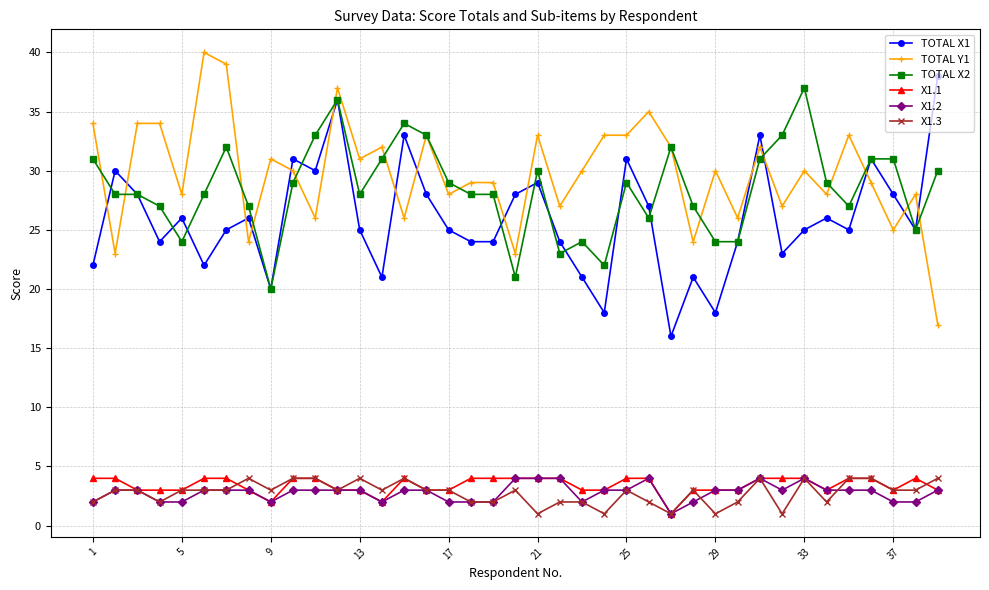

Reading left to right, list all the values displayed in this chart.

TOTAL X1: 22	30	28	24	26	22	25	26	20	31	30	36	25	21	33	28	25	24	24	28	29	24	21	18	31	27	16	21	18	24	33	23	25	26	25	31	28	25	38
TOTAL Y1: 34	23	34	34	28	40	39	24	31	30	26	37	31	32	26	33	28	29	29	23	33	27	30	33	33	35	32	24	30	26	32	27	30	28	33	29	25	28	17
TOTAL X2: 31	28	28	27	24	28	32	27	20	29	33	36	28	31	34	33	29	28	28	21	30	23	24	22	29	26	32	27	24	24	31	33	37	29	27	31	31	25	30
X1.1: 4	4	3	3	3	4	4	3	2	4	4	3	3	2	4	3	3	4	4	4	4	4	3	3	4	4	1	3	3	3	4	4	4	3	4	4	3	4	3
X1.2: 2	3	3	2	2	3	3	3	2	3	3	3	3	2	3	3	2	2	2	4	4	4	2	3	3	4	1	2	3	3	4	3	4	3	3	3	2	2	3
X1.3: 2	3	3	2	3	3	3	4	3	4	4	3	4	3	4	3	3	2	2	3	1	2	2	1	3	2	1	3	1	2	4	1	4	2	4	4	3	3	4